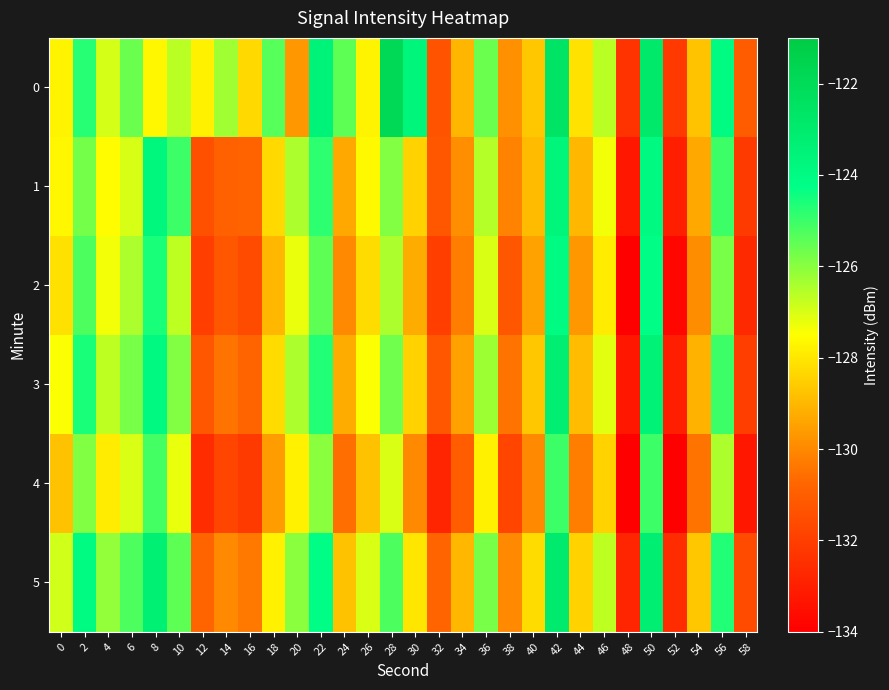

What is the minimum value shown in the chart?

-134.6